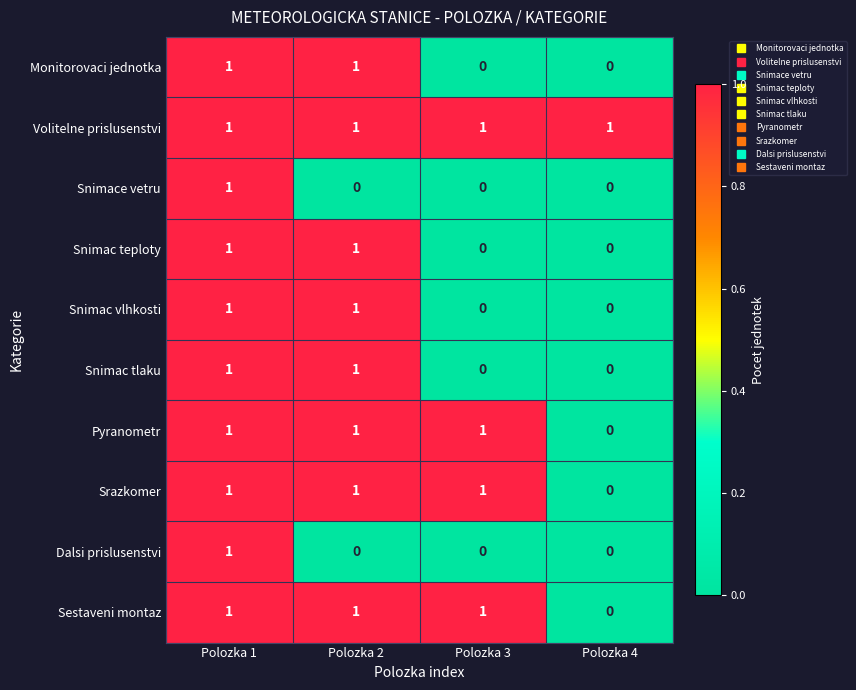

True or false: Srazkomer has a value of 1 at Polozka 1.

True